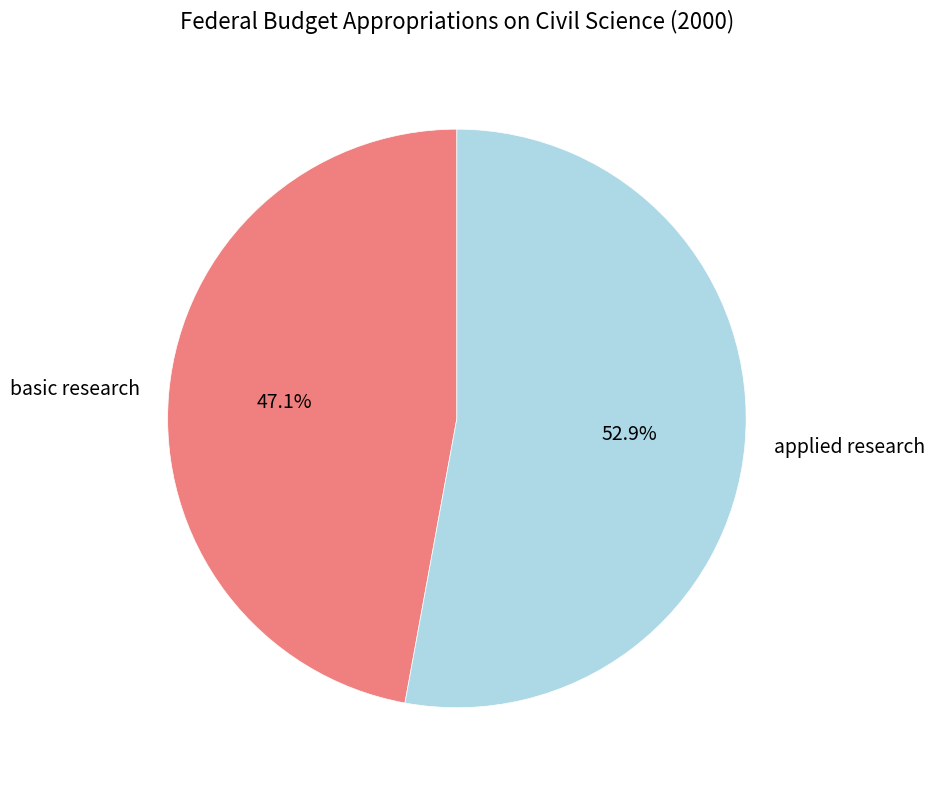

Approximately how many times larger is the value at basic research compared to applied research?

0.9